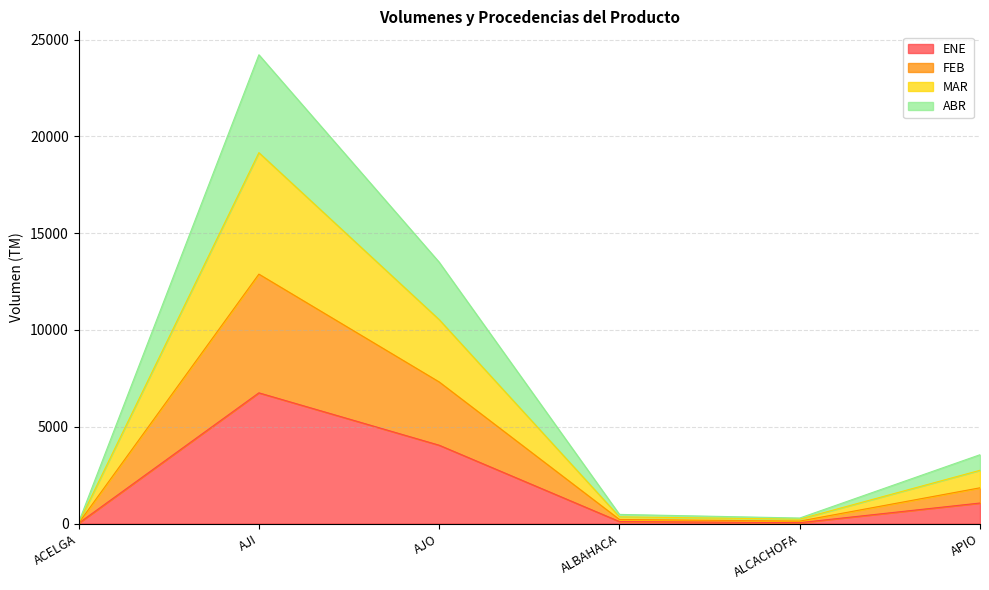

At which label does ENE reach its peak?

AJI